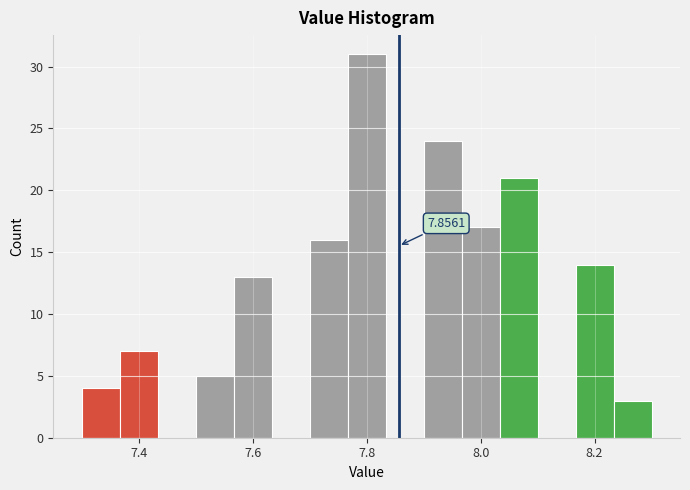

Read against the x-axis, roughly where is the centre of the tallest bar?

7.80